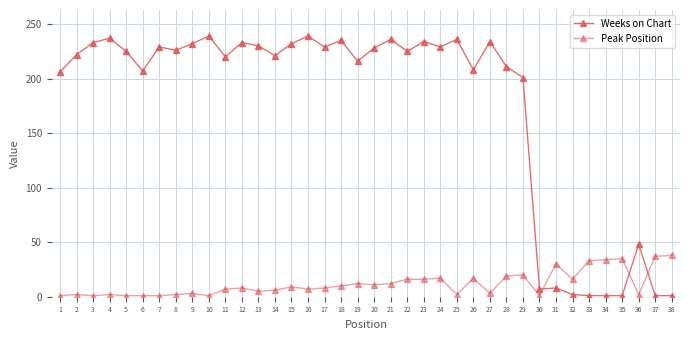

Is this an area chart (filled region under the line)?

No